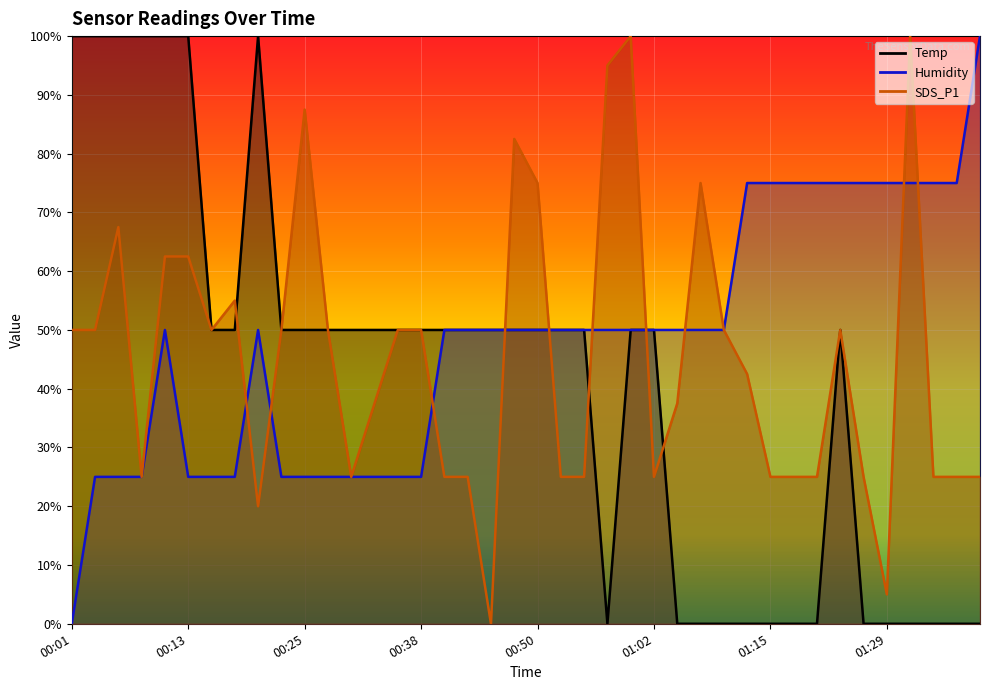

Rank the categories by Humidity value from highest to lowest.

01:39, 01:13, 01:15, 01:18, 01:21, 01:24, 01:26, 01:29, 01:31, 01:34, 01:36, 00:11, 00:20, 00:40, 00:43, 00:45, 00:47, 00:50, 00:52, 00:55, 00:57, 01:00, 01:02, 01:05, 01:07, 01:10, 00:03, 00:06, 00:08, 00:13, 00:16, 00:18, 00:23, 00:25, 00:28, 00:30, 00:33, 00:35, 00:38, 00:01